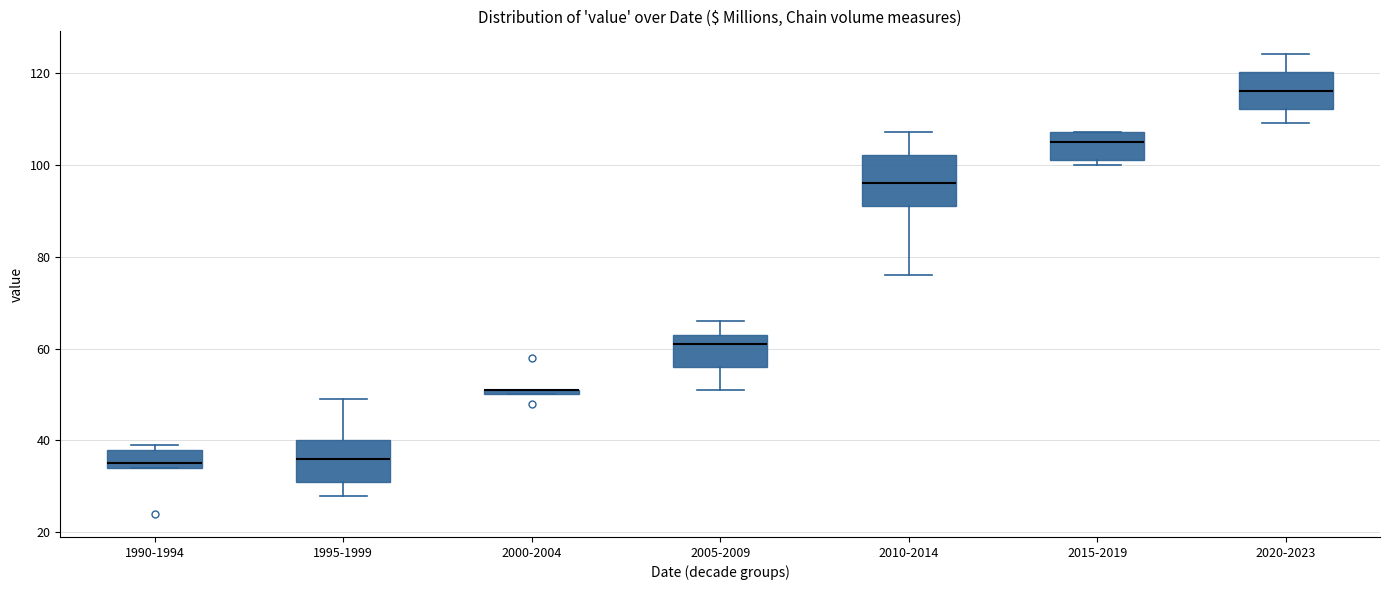

Where is the lower edge of the box for 2000-2004 on the y-axis? The values are not printed on the chart, so give them approximately, as read against the axis.

50